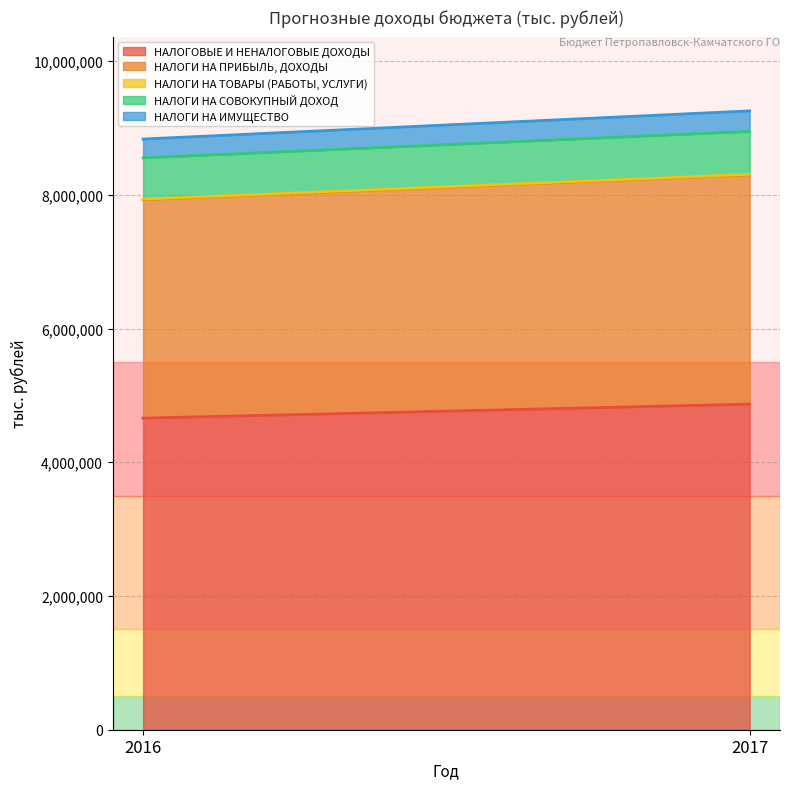

At which label is НАЛОГИ НА ПРИБЫЛЬ, ДОХОДЫ closest to 3349022?

2016